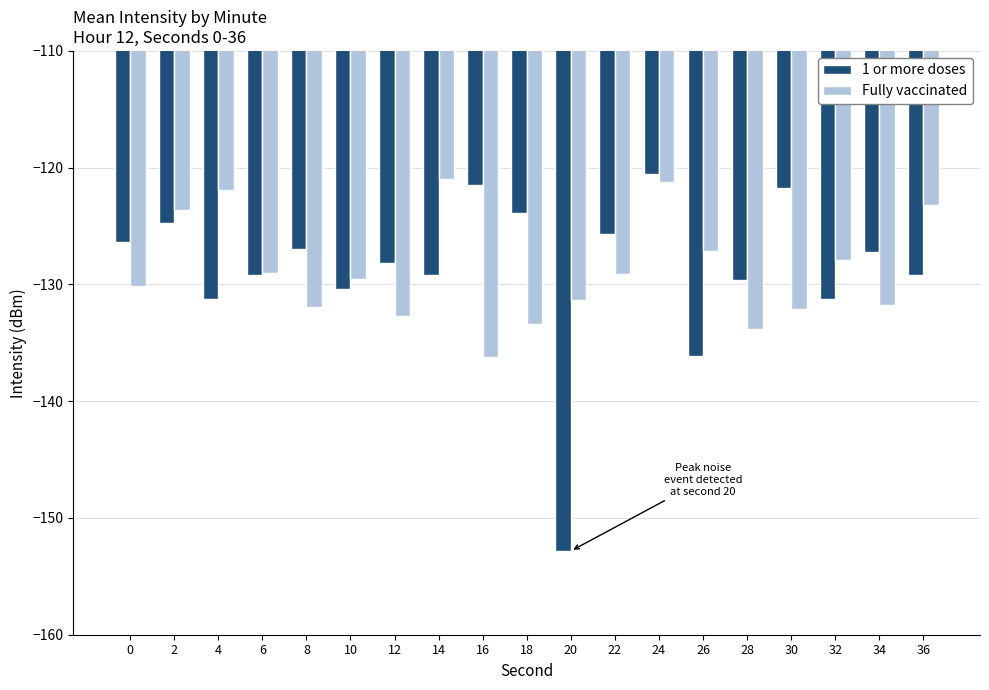

The Fully vaccinated series shows -127.9 at 32. True or false?

True